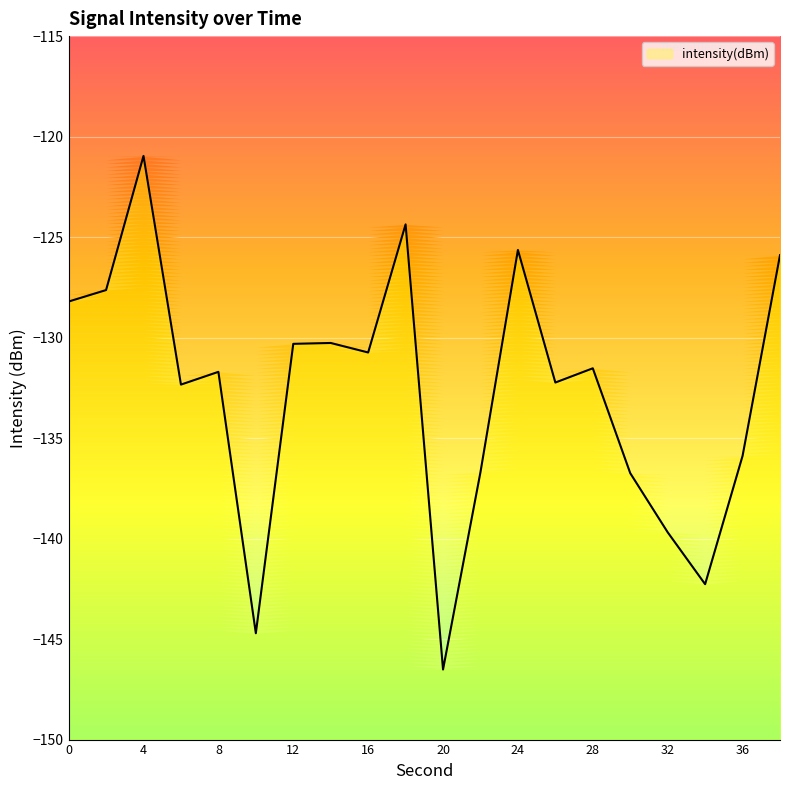

Count the number of values greater than -131.

9